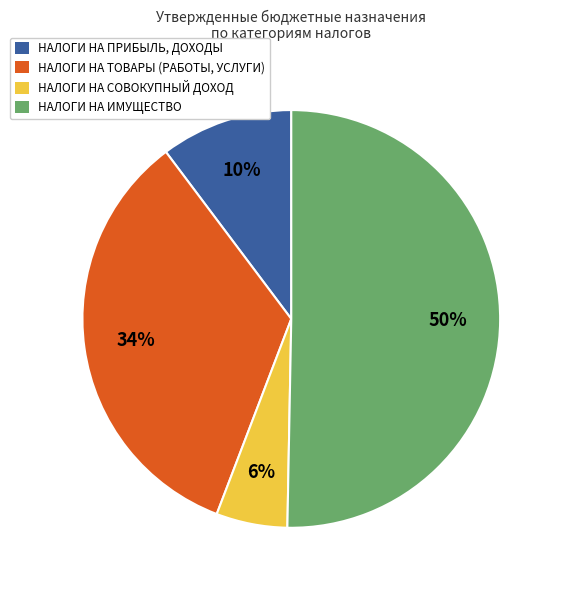

The НАЛОГИ НА СОВОКУПНЫЙ ДОХОД slice represents 6% of the pie. True or false?

True